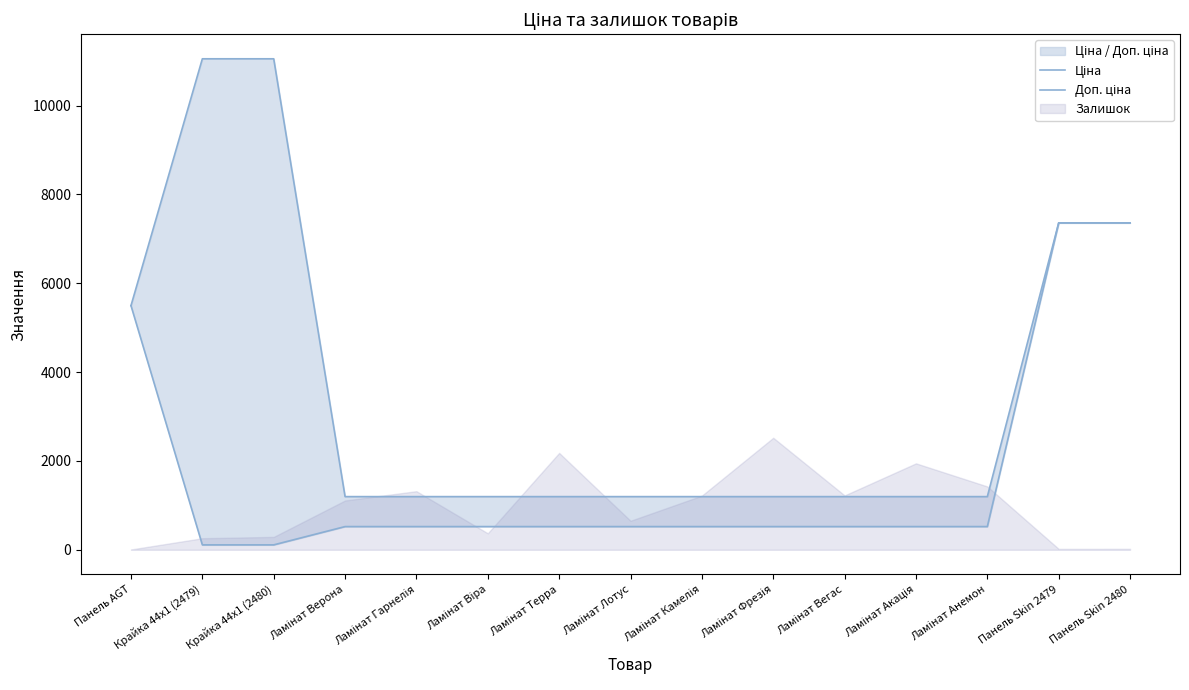

How many lines are shown in the chart?

2